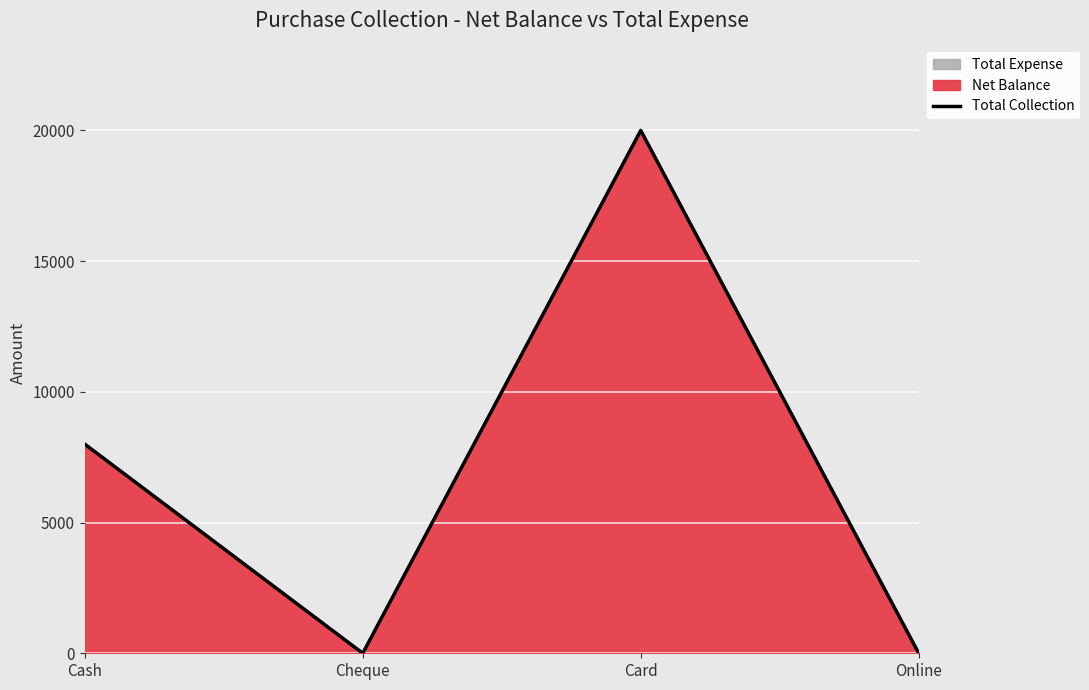

Which has a higher value, Cheque or Online?

Cheque